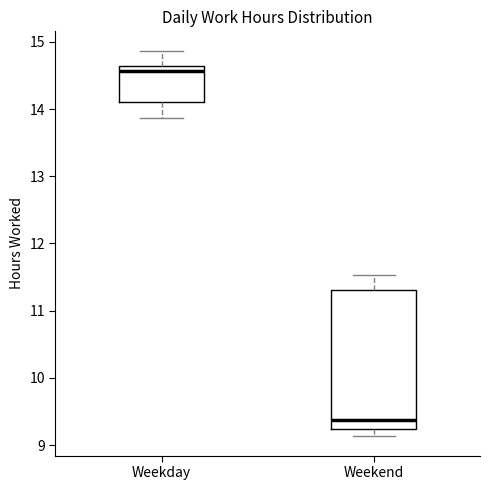

Which box is the tallest, from its lower edge to its upper edge?

Weekend